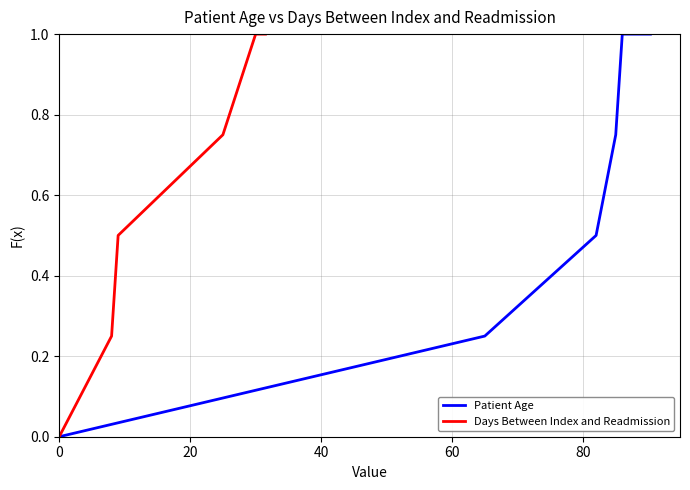

How many lines are shown in the chart?

2